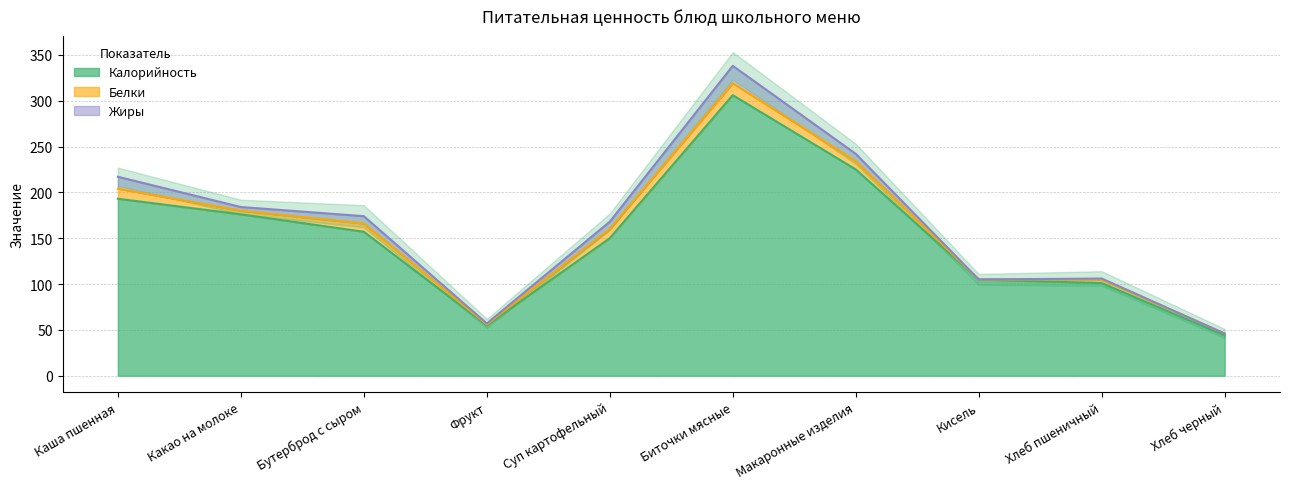

Which series has the largest range (max minus min)?

Калорийность